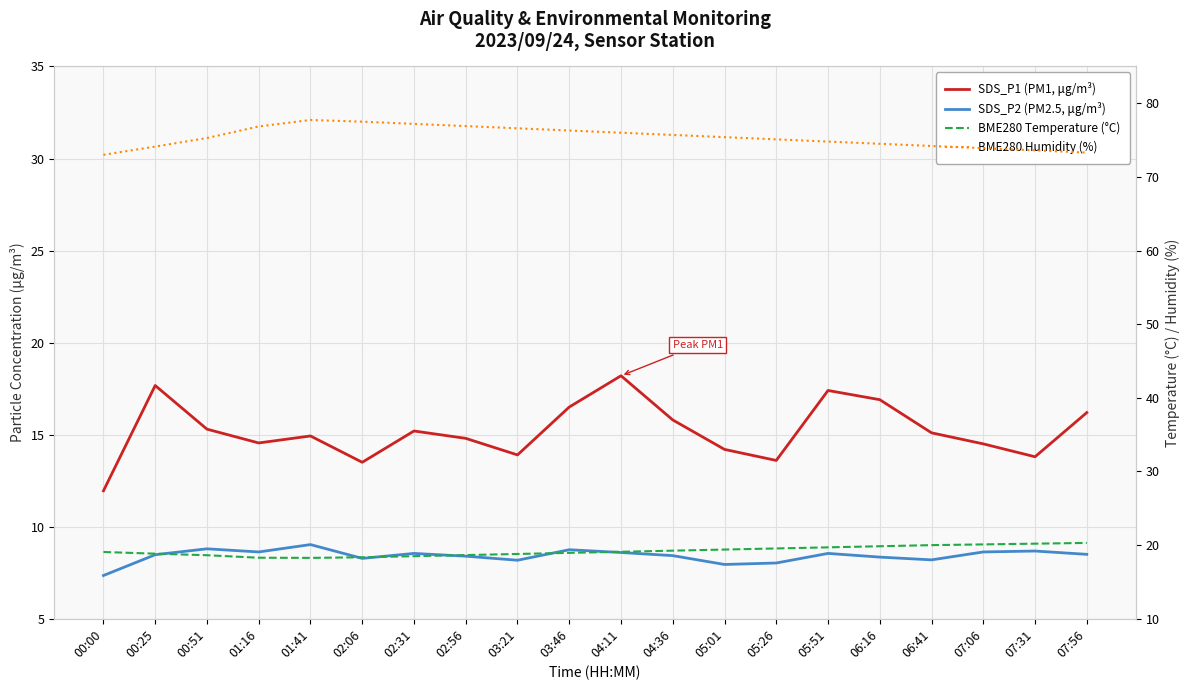

What is the value of the SDS_P1 (PM1, μg/m³) point at the 14th from the left?

13.6